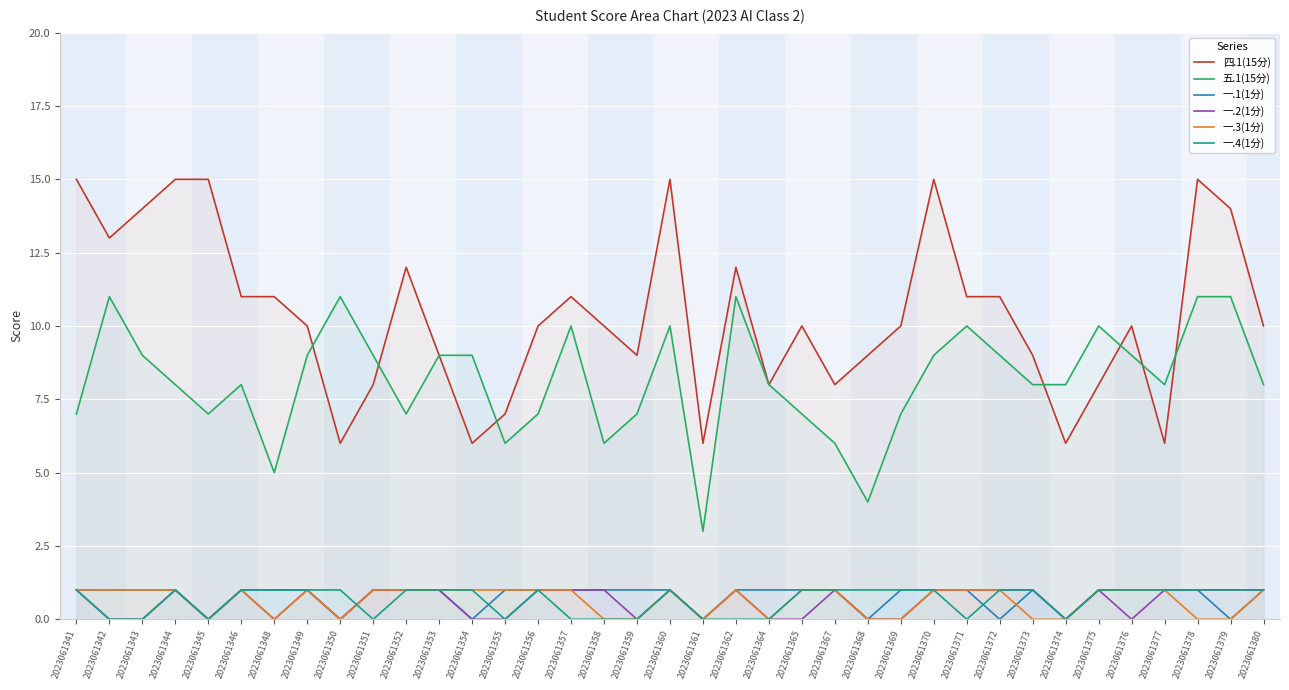

Which category has the highest value in the 一.2(1分) series?

2023061341